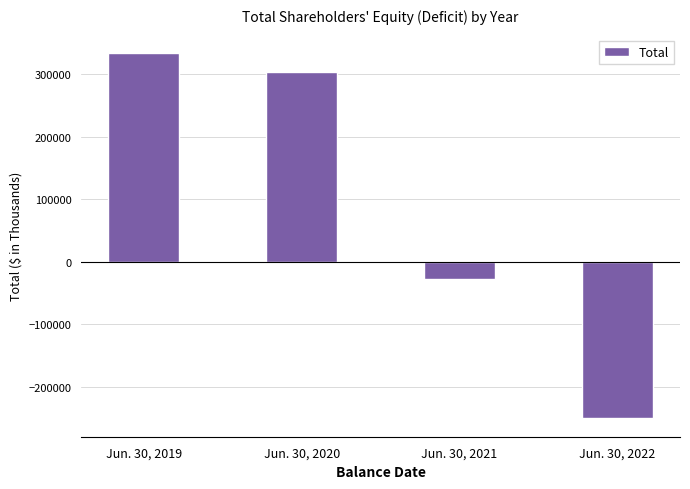

What is the difference between the values at Jun. 30, 2022 and Jun. 30, 2019?

585104